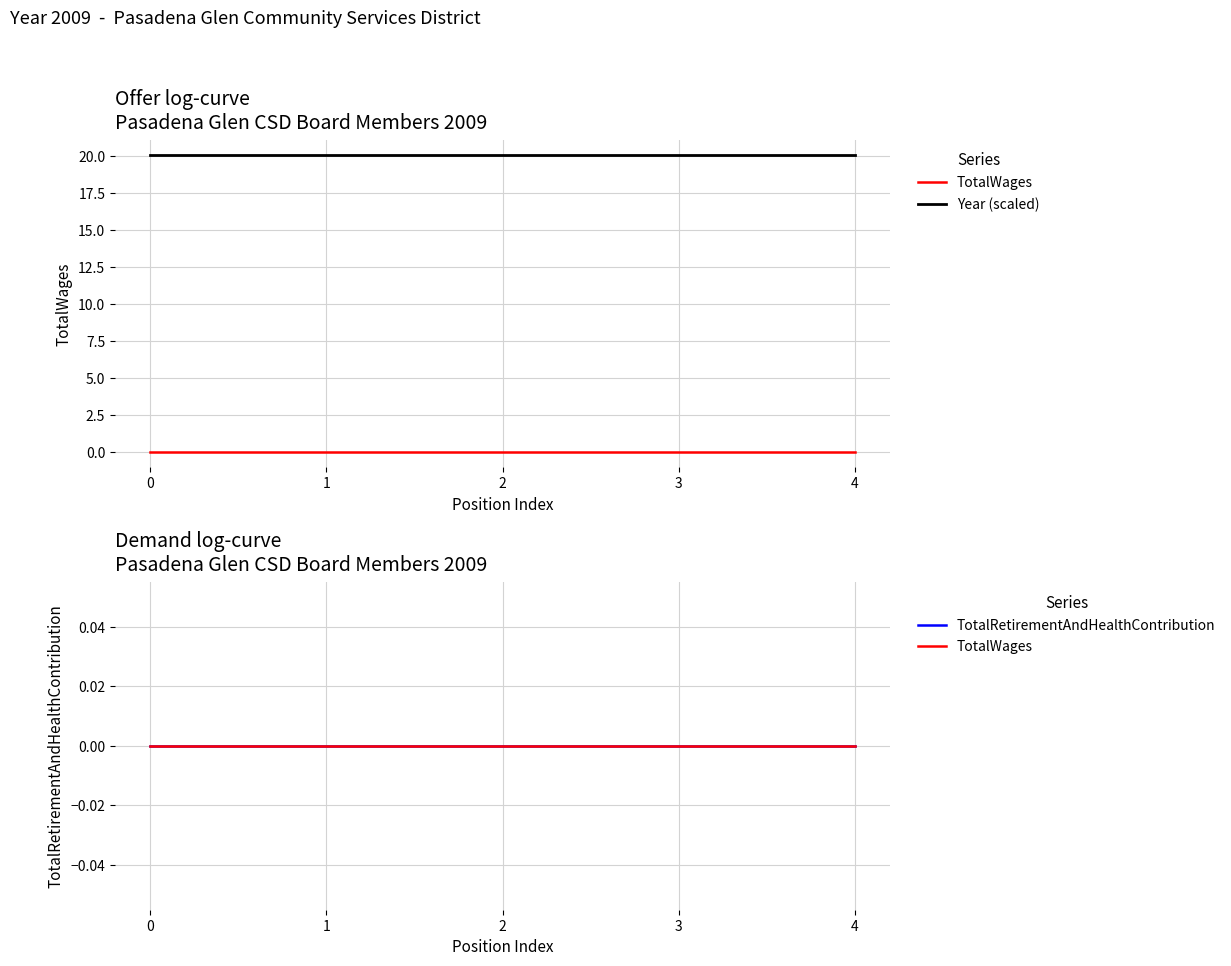

Which has a higher value, 4 or 1?

4